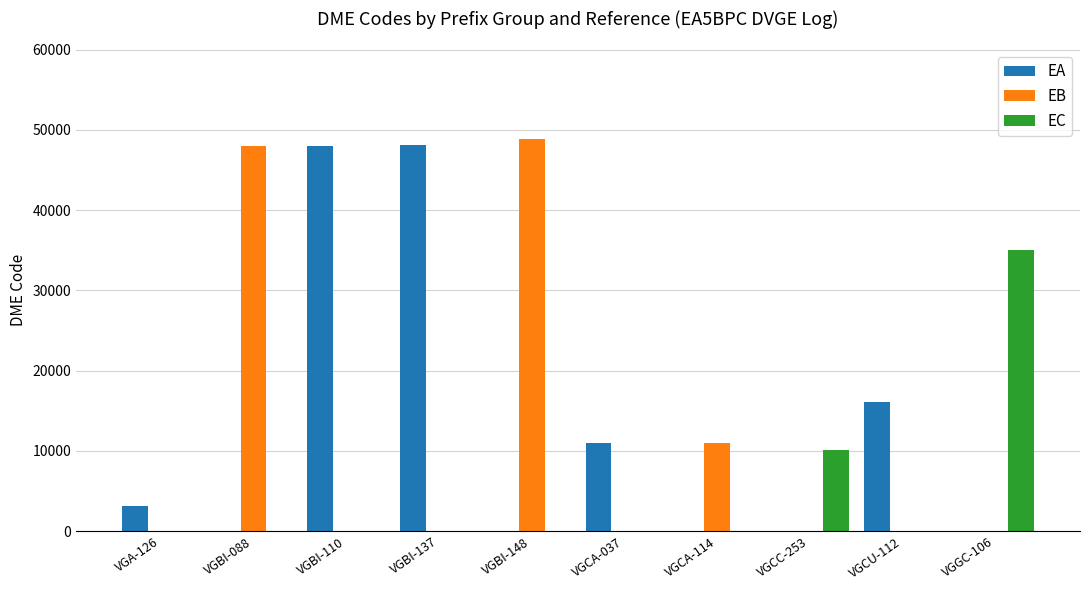

Between VGBI-148 and VGCA-037, which series saw the biggest shift?

EB